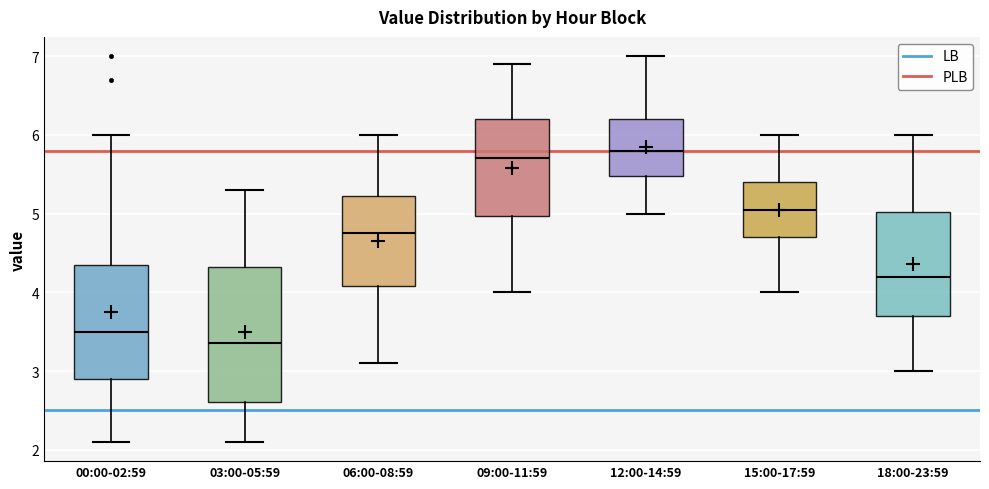

Which box's median line is the lowest?

03:00-05:59